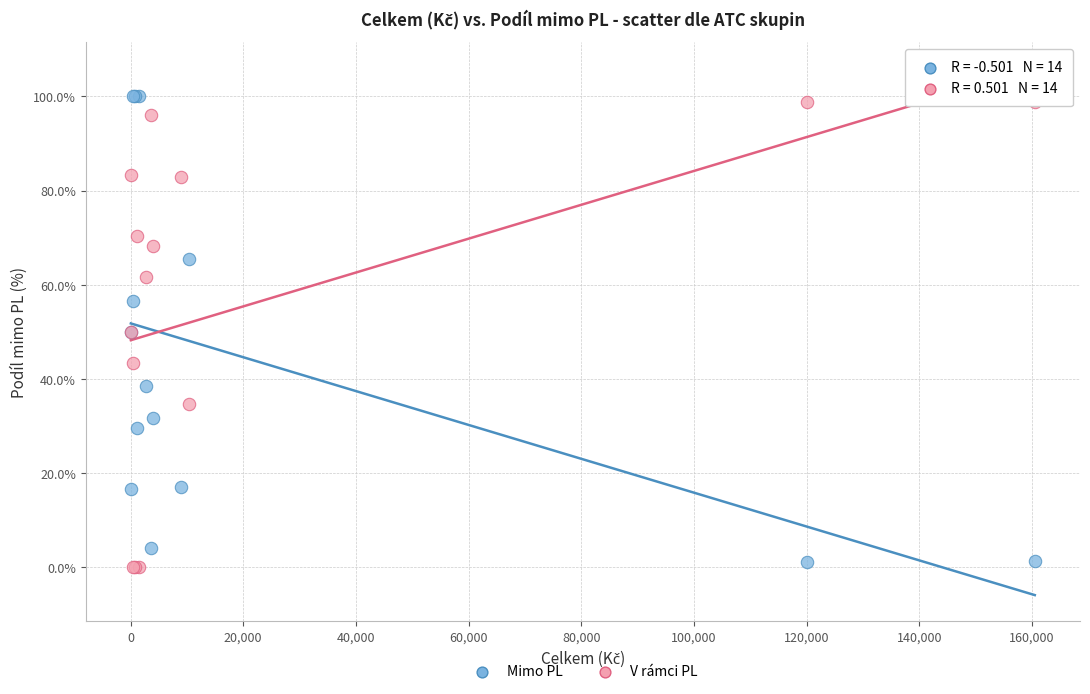

What is the X range (max minus min) for the scatter plot?

160437.4